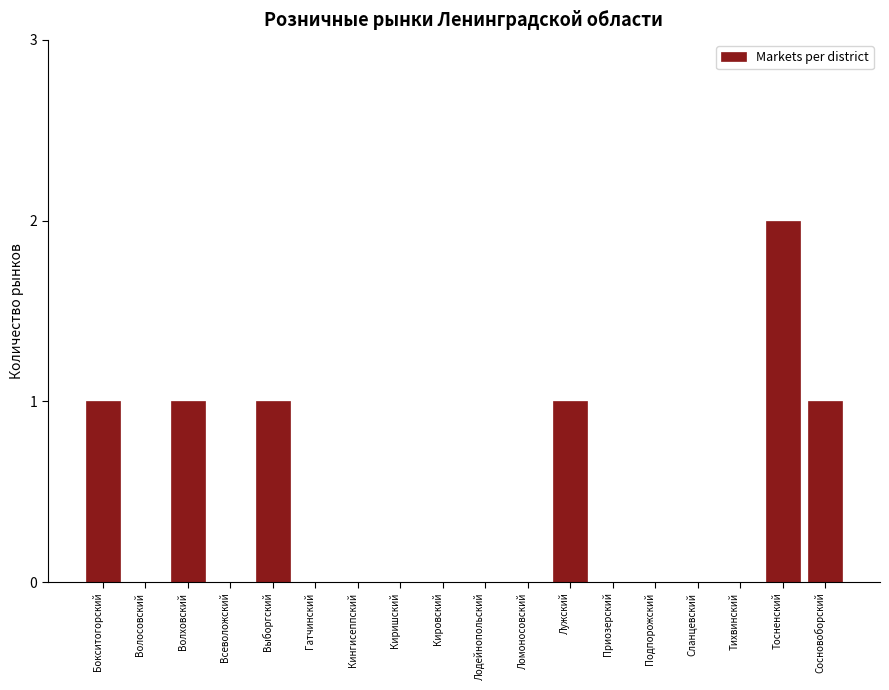

Reading right to left, extract all data points from this chart.

Сосновоборский=1	Тосненский=2	Тихвинский=0	Сланцевский=0	Подпорожский=0	Приозерский=0	Лужский=1	Ломоносовский=0	Лодейнопольский=0	Кировский=0	Киришский=0	Кингисеппский=0	Гатчинский=0	Выборгский=1	Всеволожский=0	Волховский=1	Волосовский=0	Бокситогорский=1